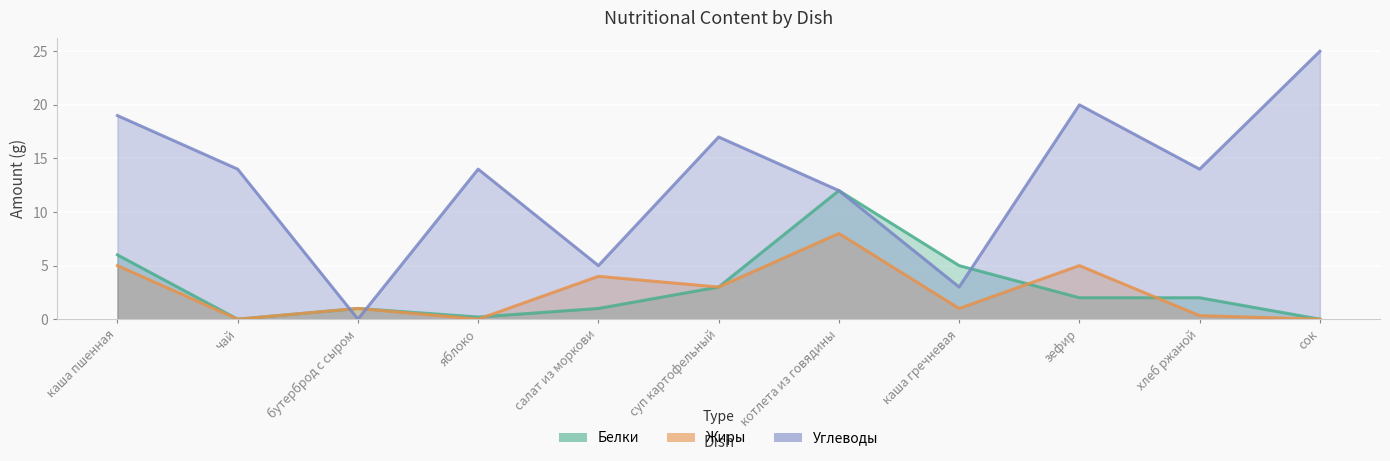

Reading left to right, what are all the values shown in this chart?

Белки: 6.0	0.0	1.0	0.2	1.0	3.0	12.0	5.0	2.0	2.0	0.0
Жиры: 5.0	0.0	1.0	0.0	4.0	3.0	8.0	1.0	5.0	0.3	0.0
Углеводы: 19.0	14.0	0.0	14.0	5.0	17.0	12.0	3.0	20.0	14.0	25.0